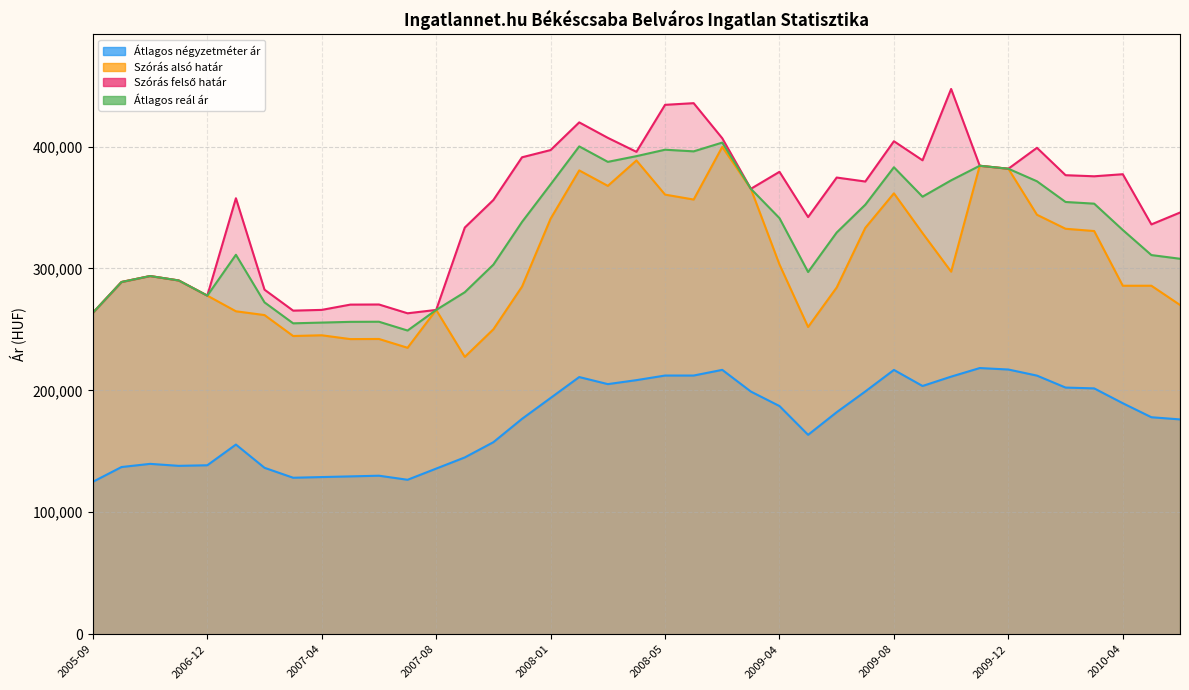

What is the sum of all Szórás felső határ values?

13681393